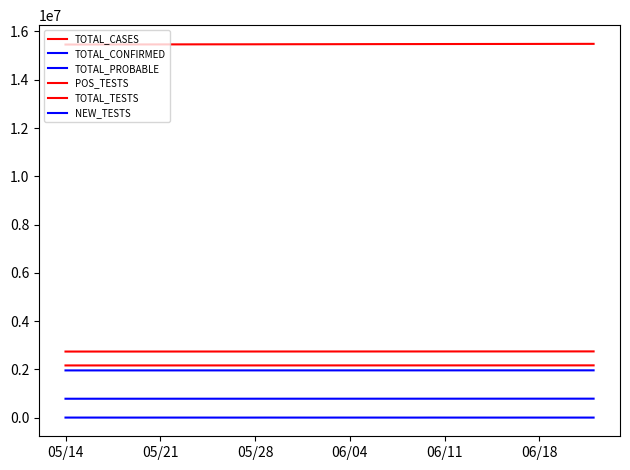

How many lines are shown in the chart?

6